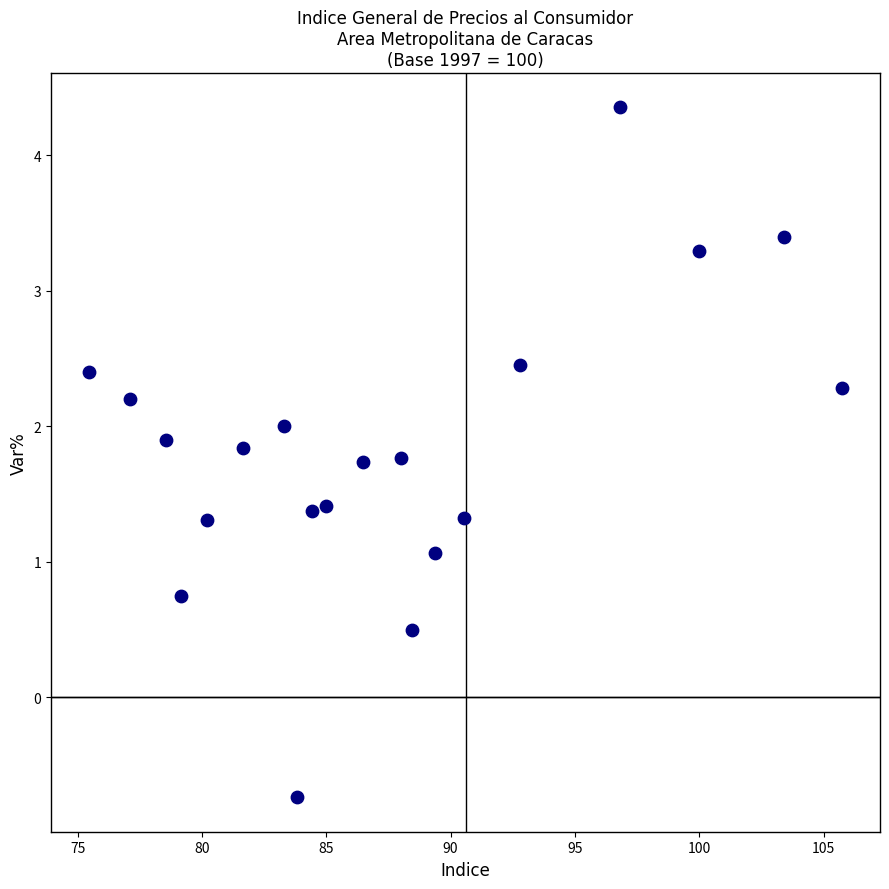

What Y value in the scatter plot is closest to 1?

1.1